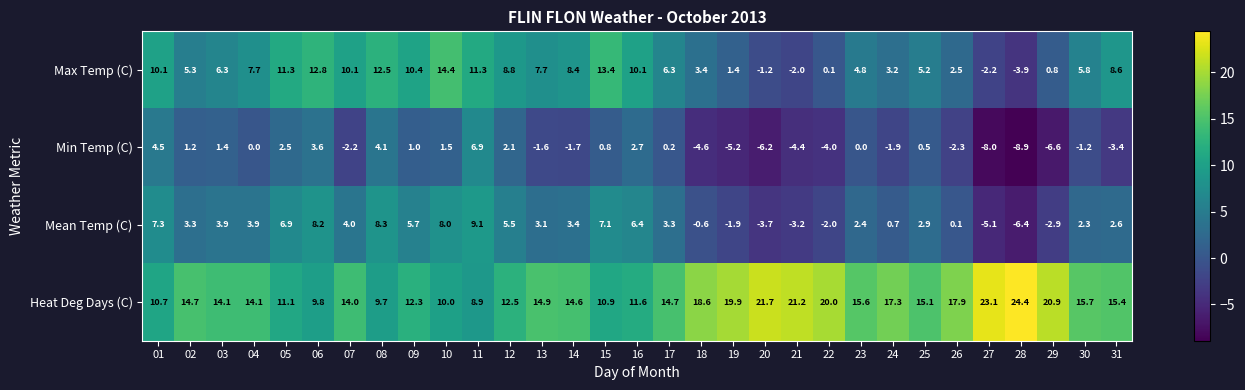

Which series changed the most between 10 and 20?

Max Temp (C)